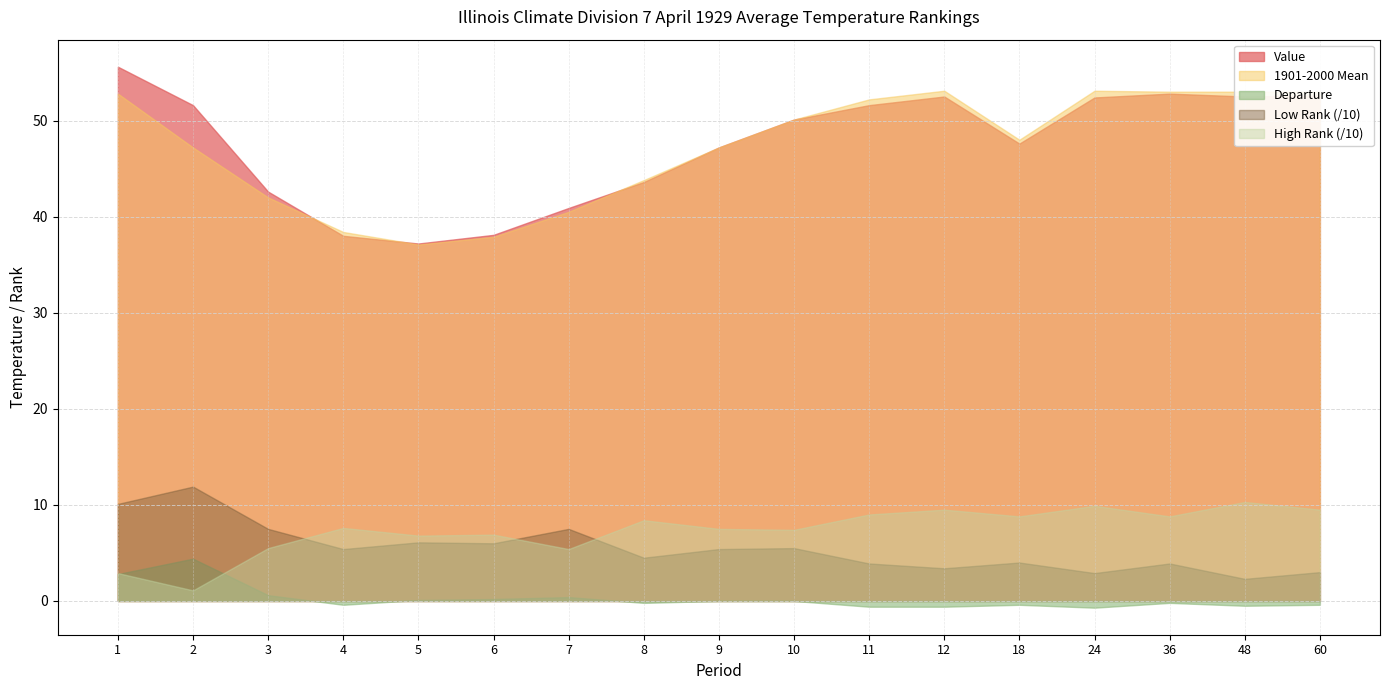

At which category is the sum across all series the highest?

1